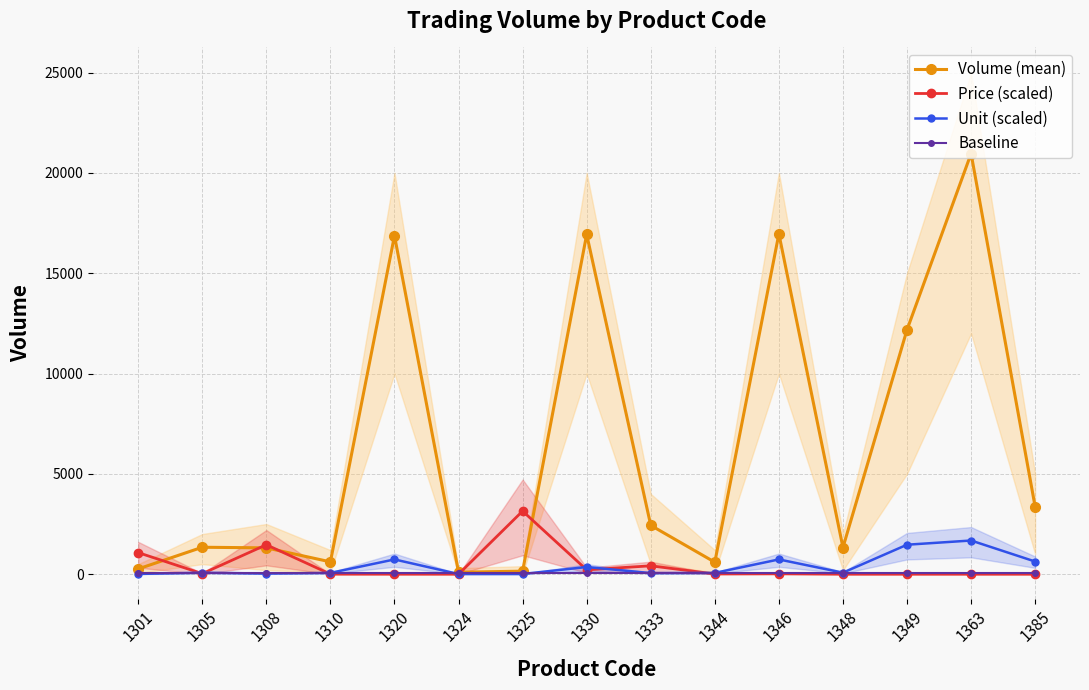

Rank the categories by Price (scaled) value from lowest to highest.

1324, 1348, 1363, 1385, 1349, 1320, 1310, 1344, 1346, 1305, 1330, 1333, 1301, 1308, 1325